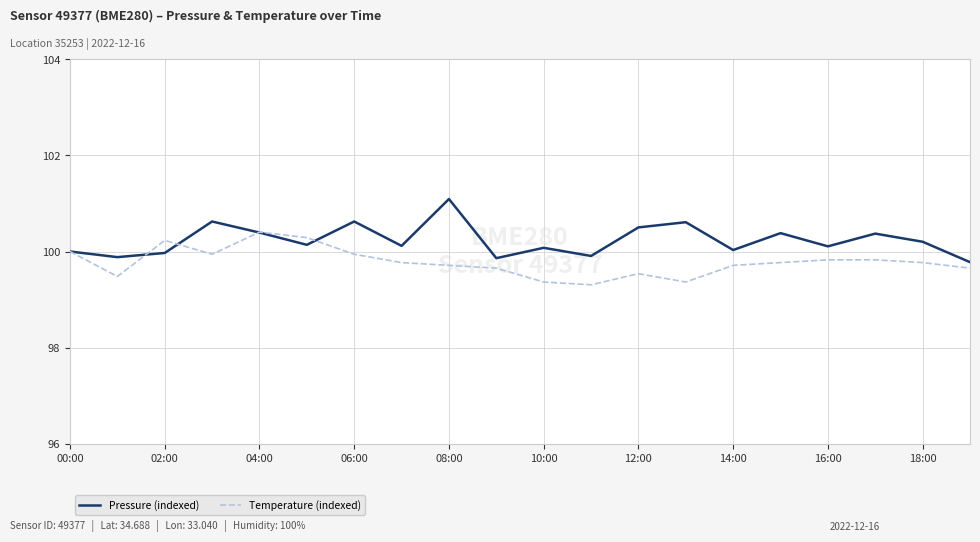

True or false: Pressure (indexed) has more than 2 points higher than both neighbors.

True